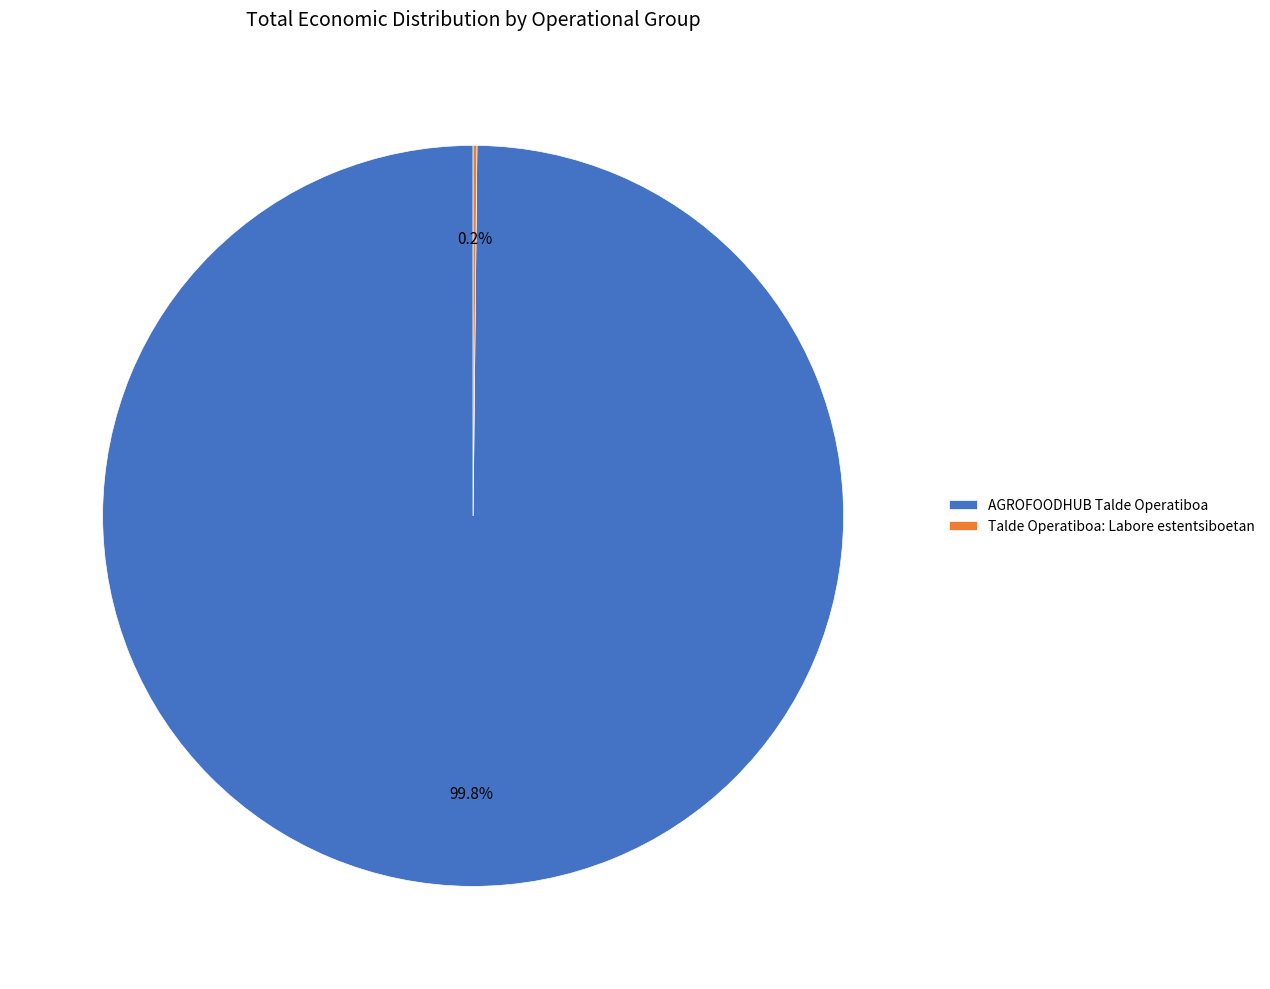

What is the majority slice?

AGROFOODHUB Talde Operatiboa